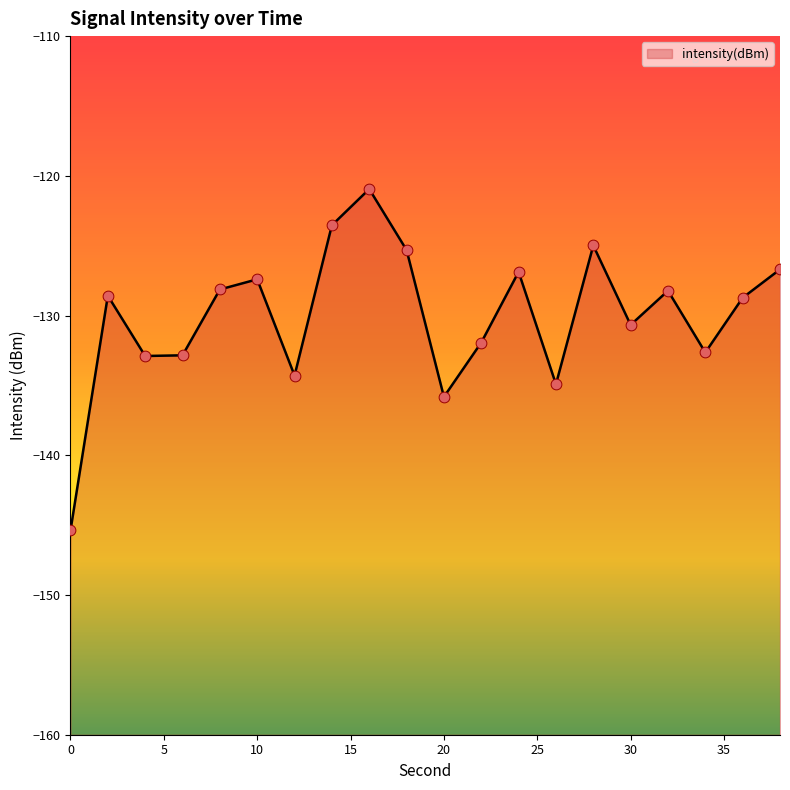

What is the change in value from 20 to 28?

+10.8